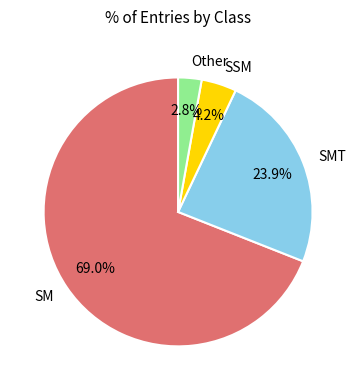

How many slices are in this pie chart?

4